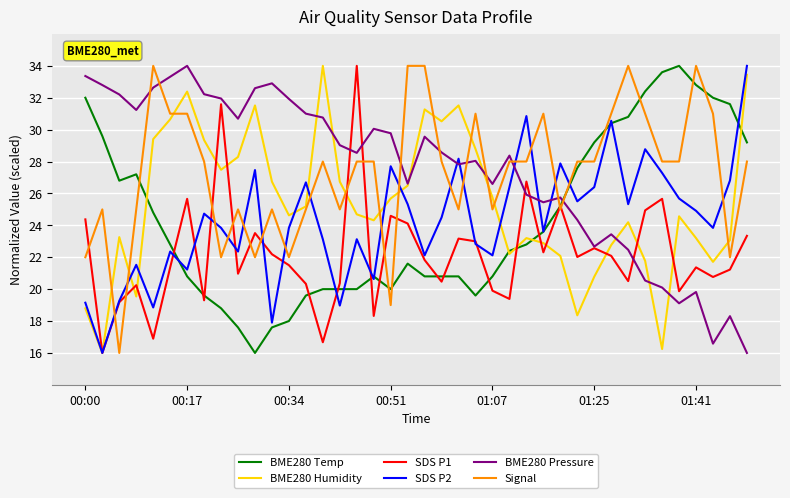

What is the lowest value of the SDS P2 series?

16.0